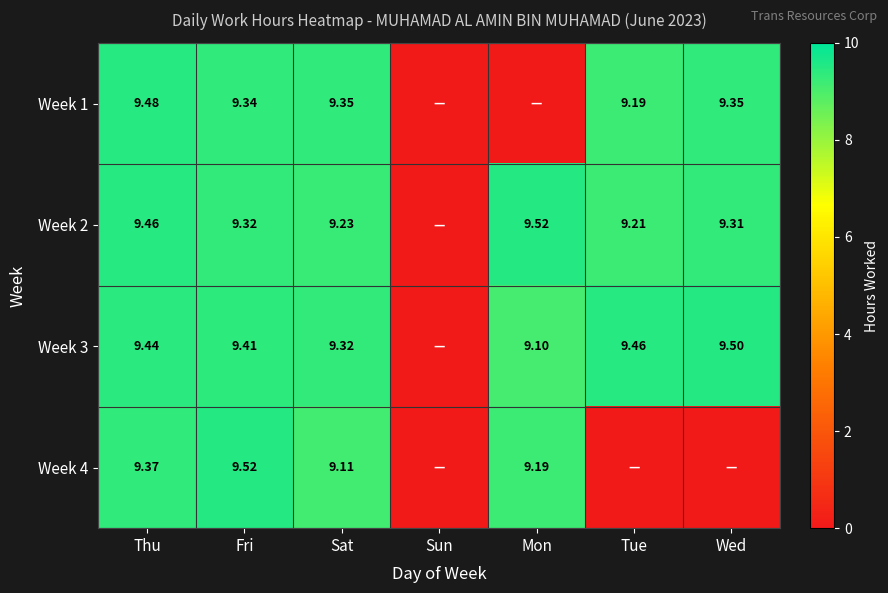

What is the total value across all series at Wed?

28.2